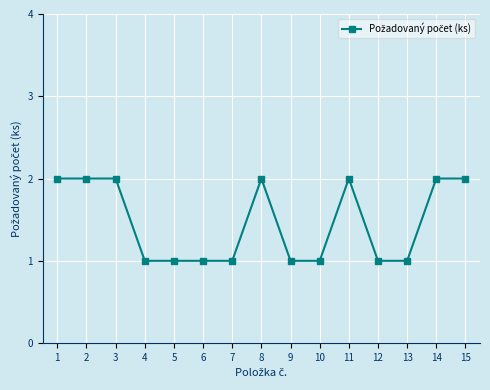

What is the sum of all values?

22